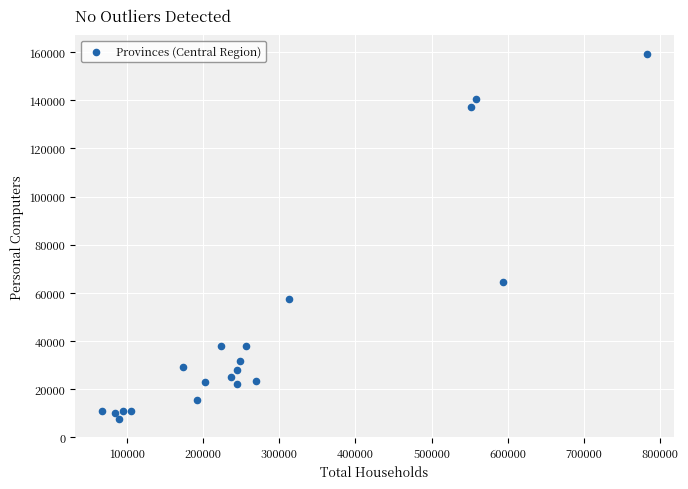

What is the range of Y values (max minus min)?

151973.7